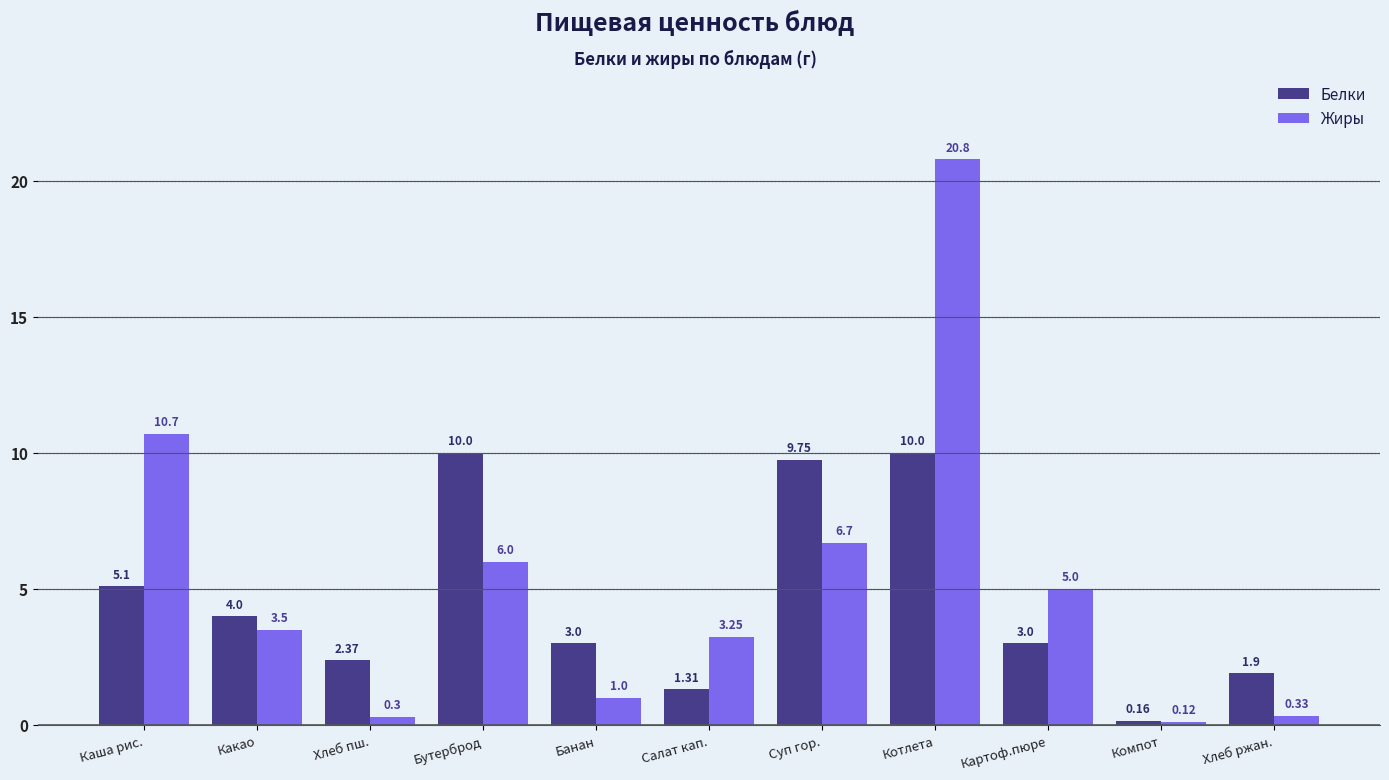

What is the value of the Белки bar at the 1st from the left?

5.1